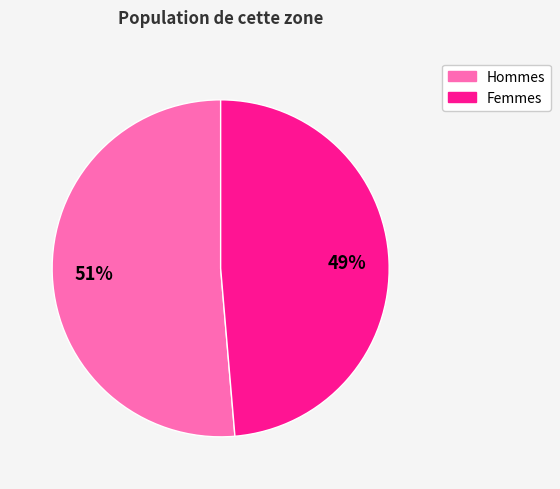

To the nearest percent, what is the average slice percentage?

50%